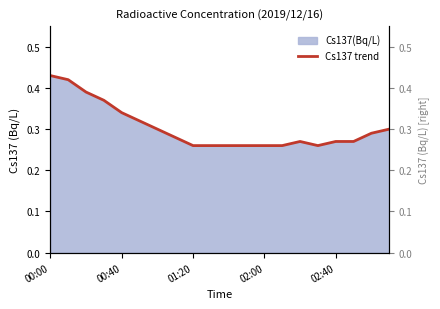

The chart shows a value of 0.2 at 02:00. True or false?

False